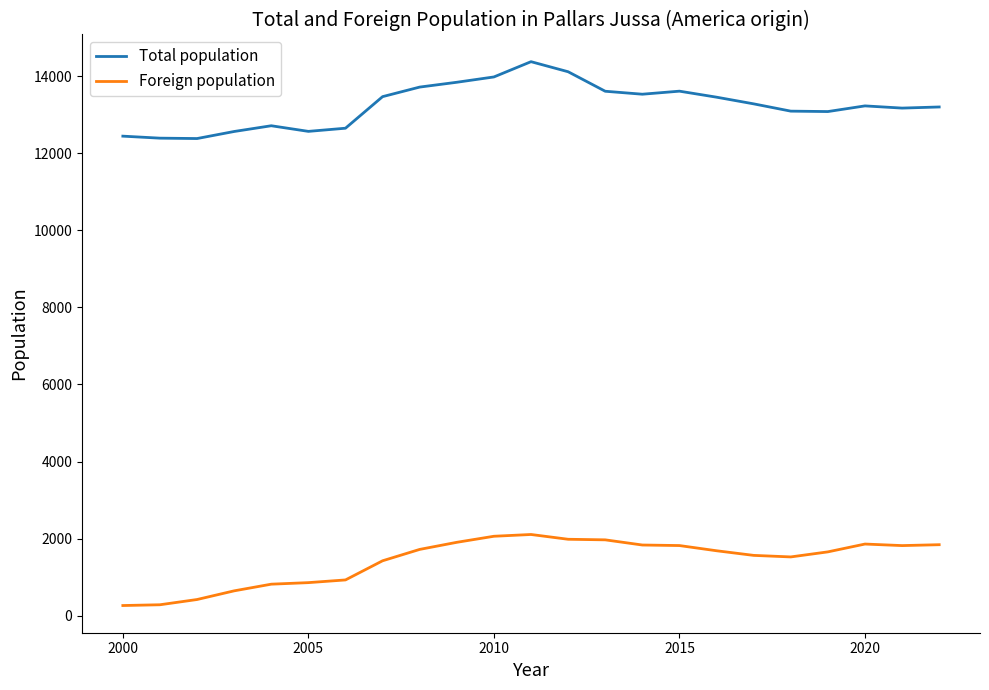

What is the maximum value shown in the chart?

14374